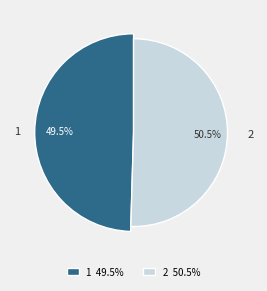

Is the sum of 1 and 2 greater than half?

Yes